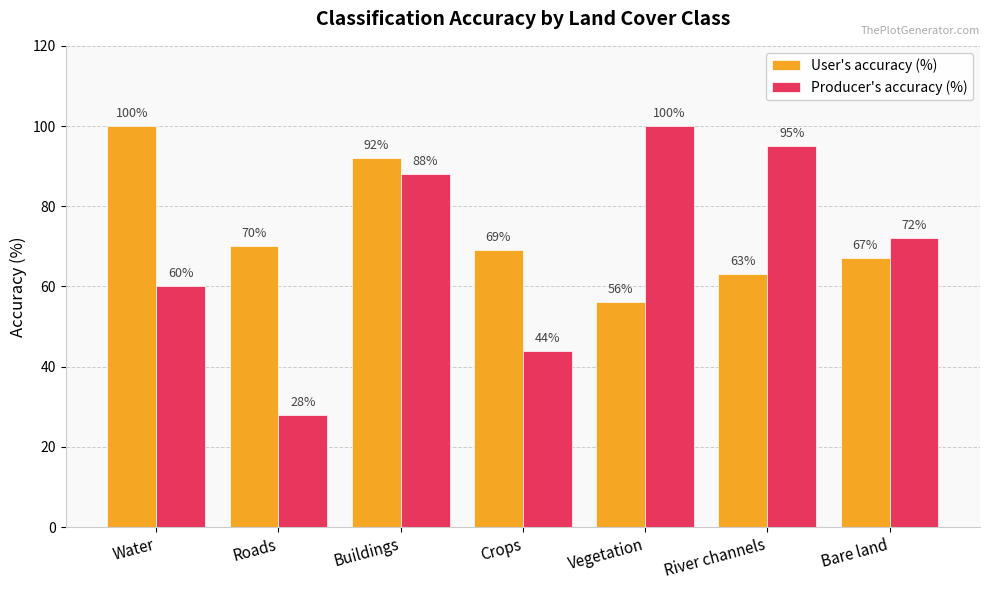

Where does the User's accuracy (%) series first go above 69?

Water